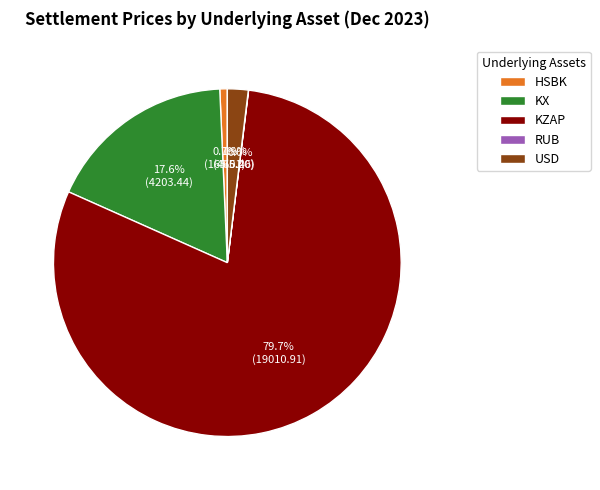

What is the largest slice in the pie chart?

KZAP